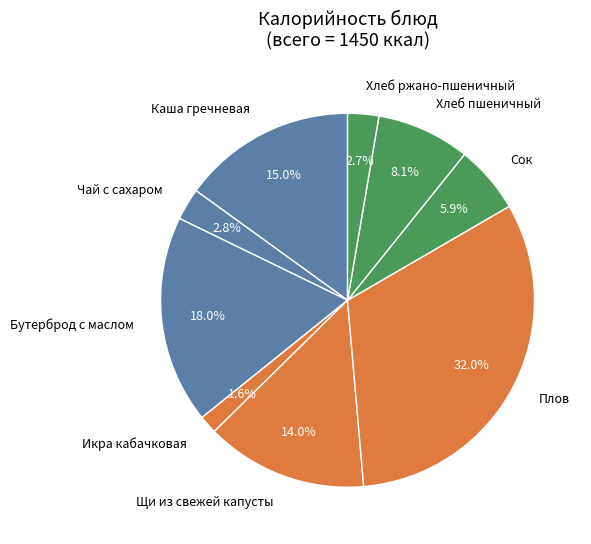

Approximately how many times larger is the value at Бутерброд с маслом compared to Хлеб пшеничный?

2.2